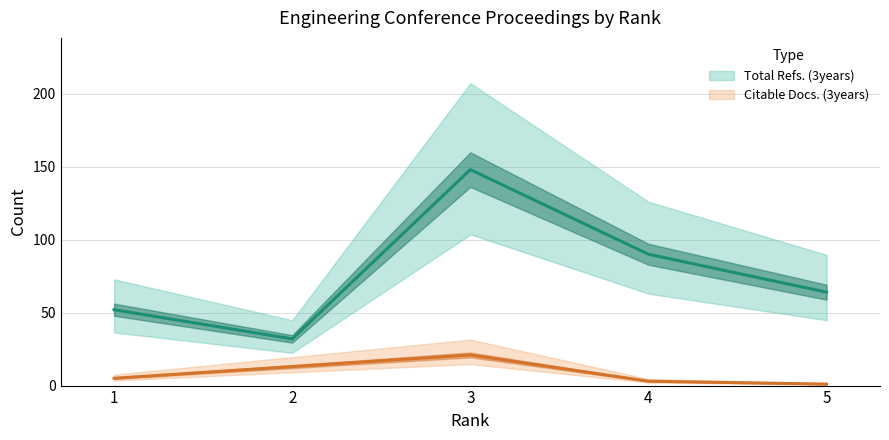

Does the chart have visible grid lines?

Yes